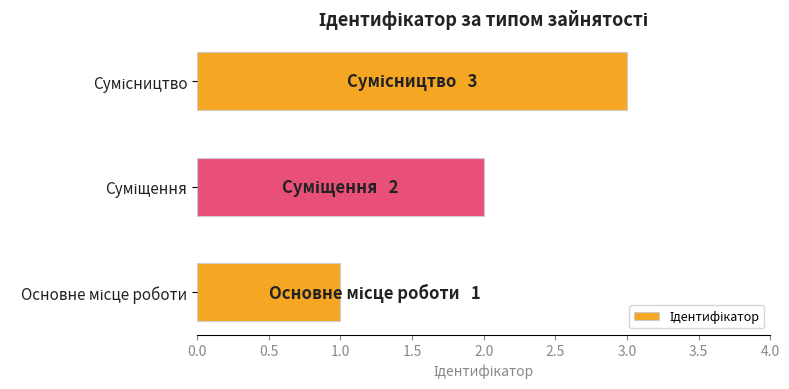

What is the smallest value displayed?

1